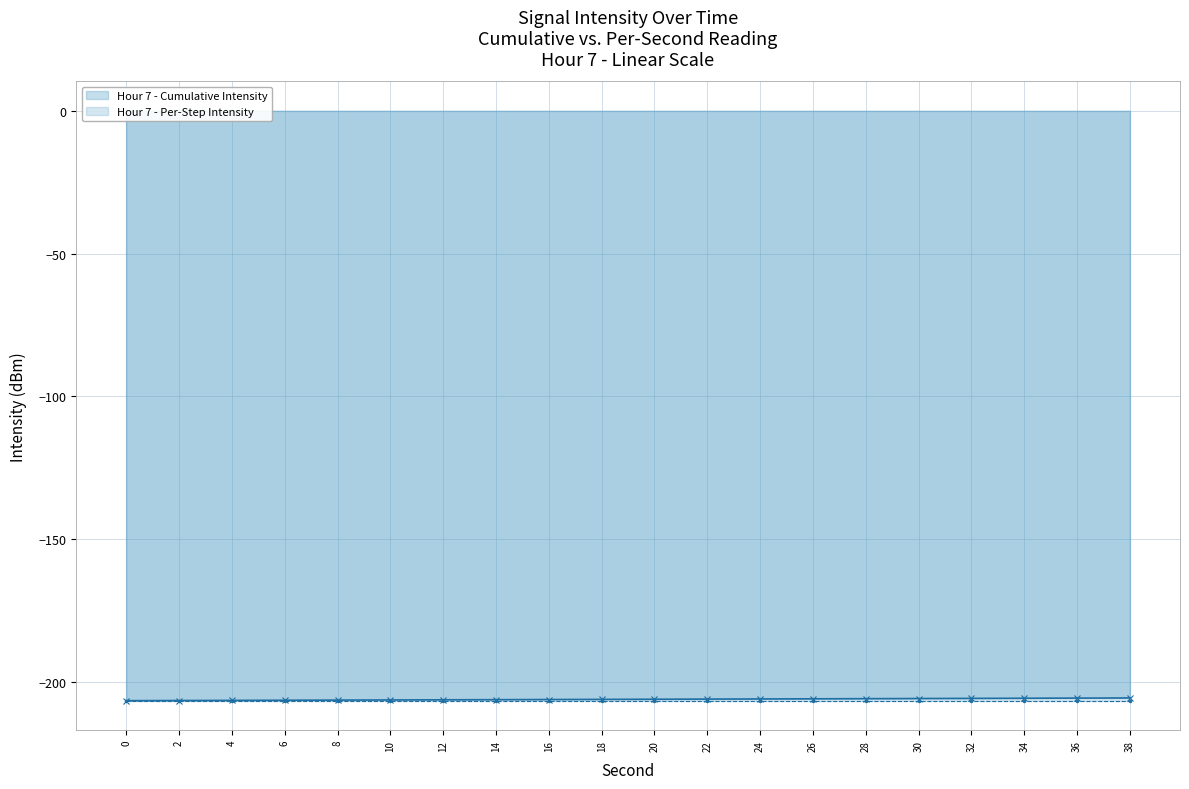

Is the value of Hour 7 - Cumulative Intensity at 8 greater than the value of Hour 7 - Per-Step Intensity at 24?

Yes